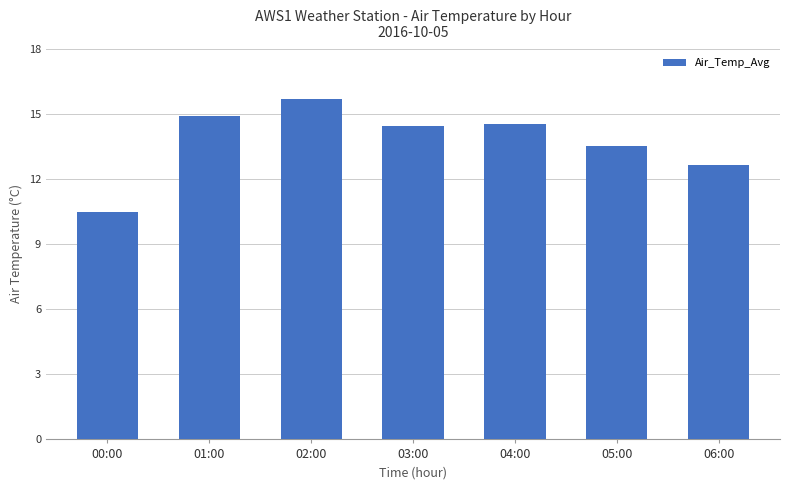

Reading left to right, transcribe all the data shown in this chart.

10.5	14.9	15.7	14.4	14.5	13.5	12.6